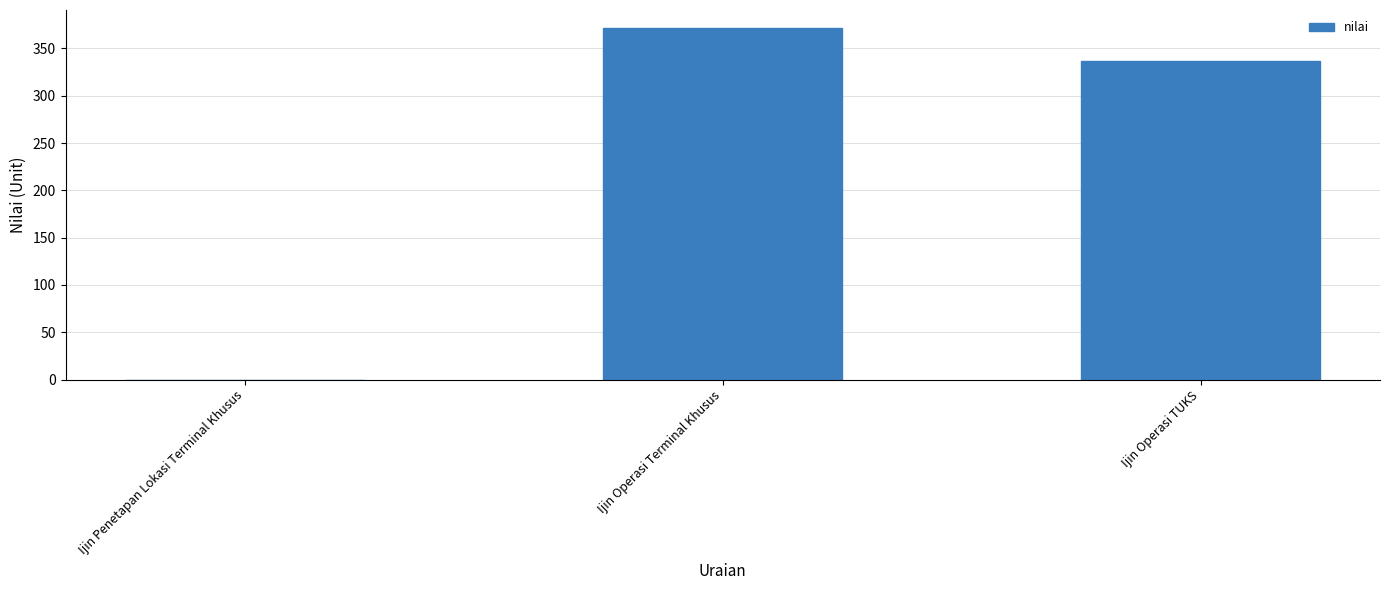

The value at Ijin Operasi TUKS is 337. True or false?

True